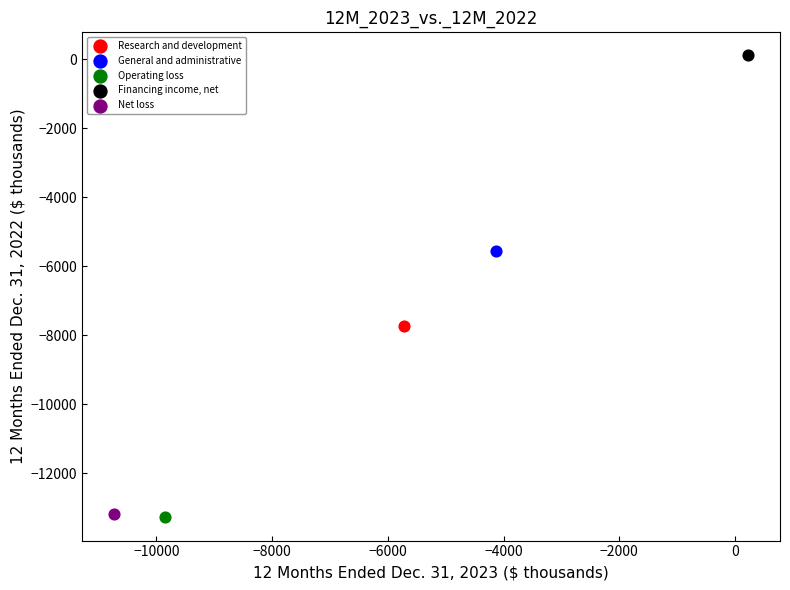

What are all the series names shown in the legend?

Research and development, General and administrative, Operating loss, Financing income, net, Net loss